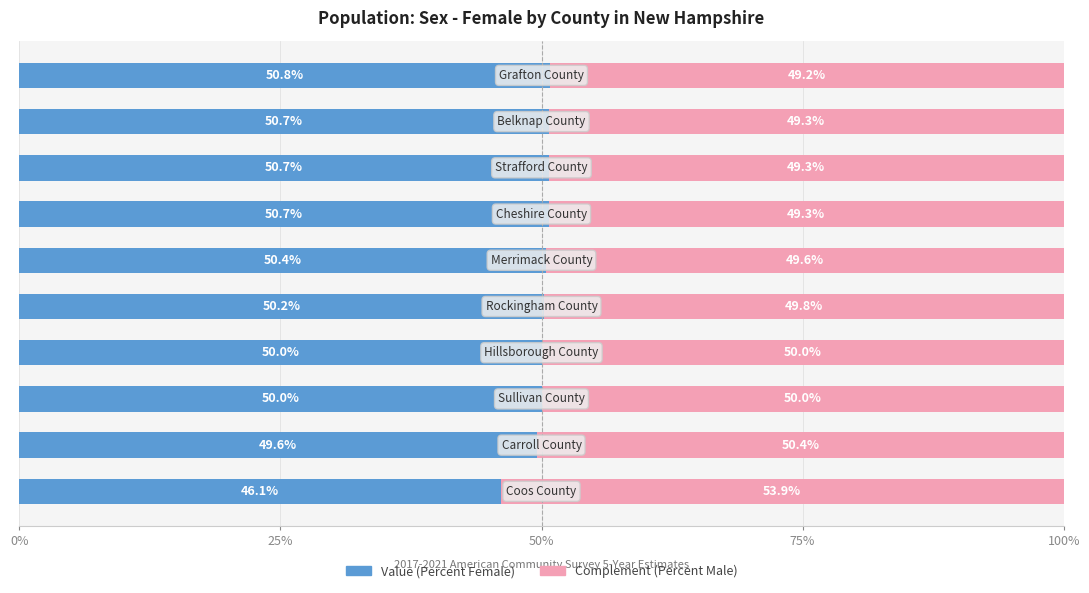

What is the difference between the maximum and minimum values in the Value (Percent Female) series?

4.7